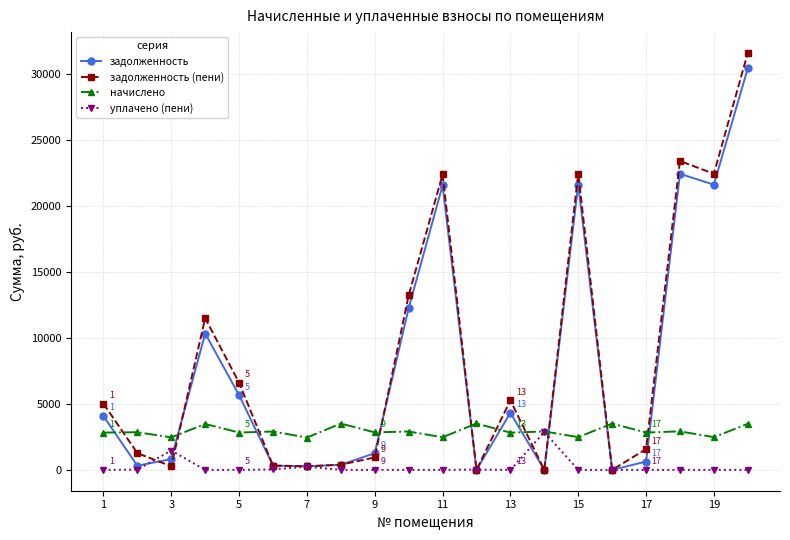

What are all the series names shown in the legend?

задолженность, задолженность (пени), начислено, уплачено (пени)